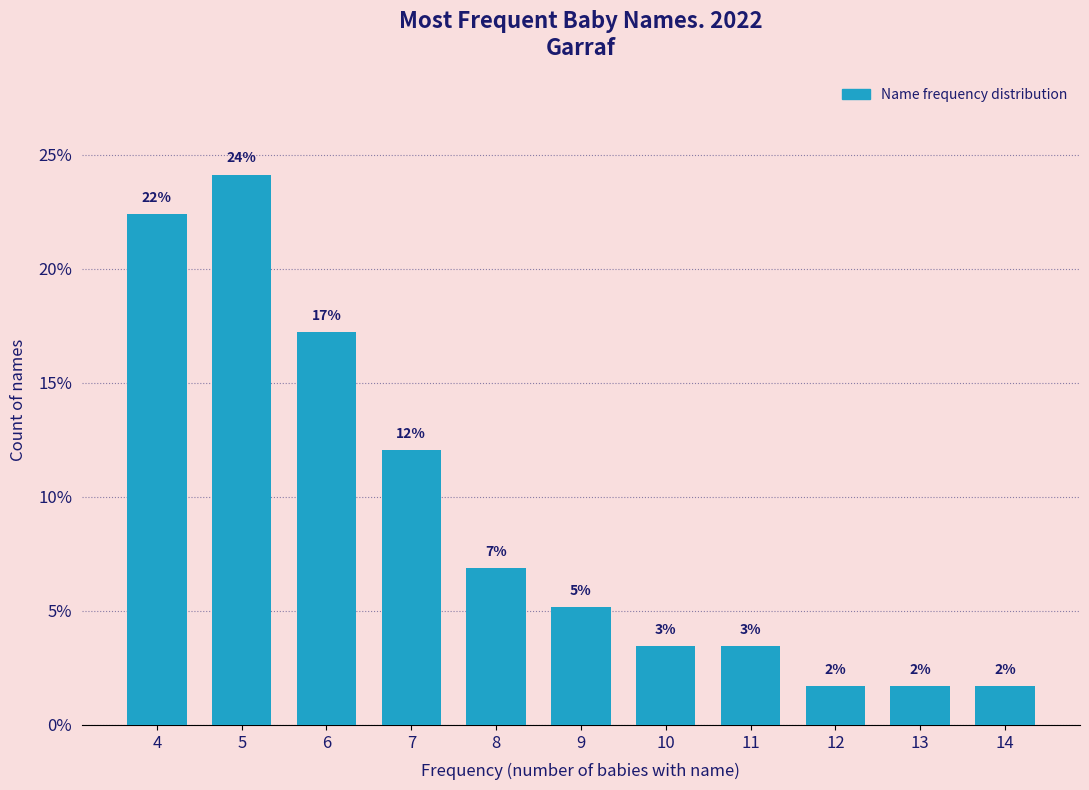

Are the bars horizontal?

No